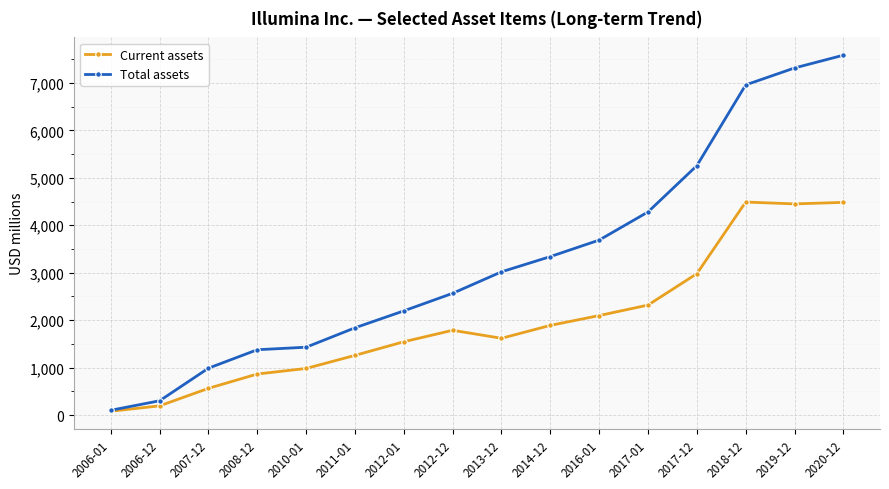

True or false: Current assets has a value of 2318 at 2017-01.

True